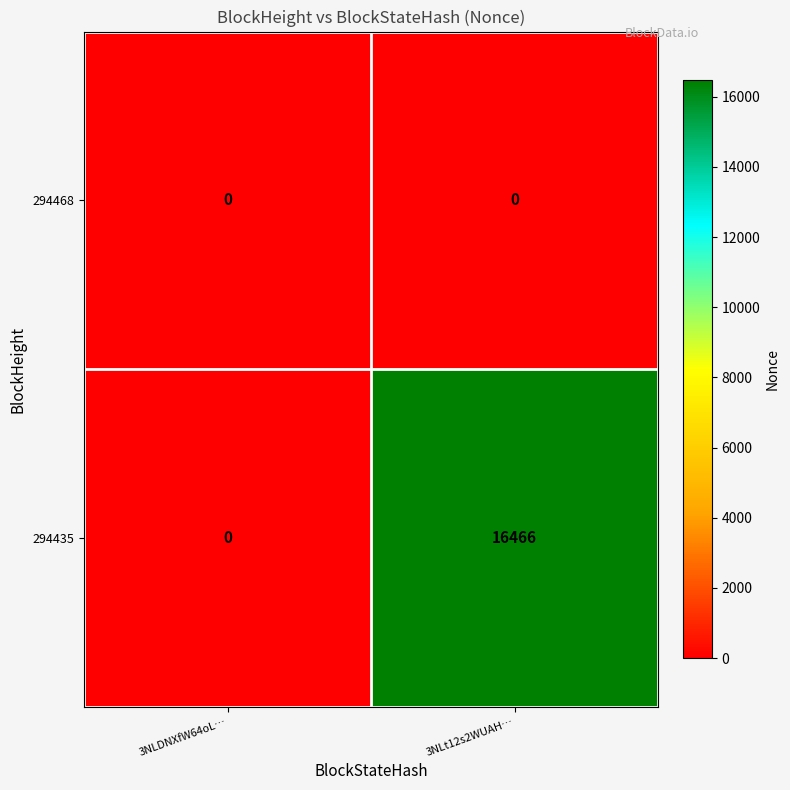

How many series are shown in this chart?

2